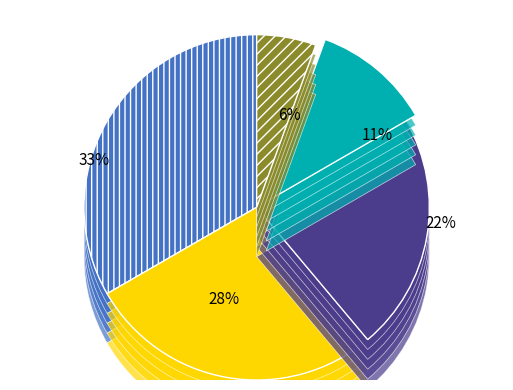

How much of the chart is everything except io_index=7?

61.1%